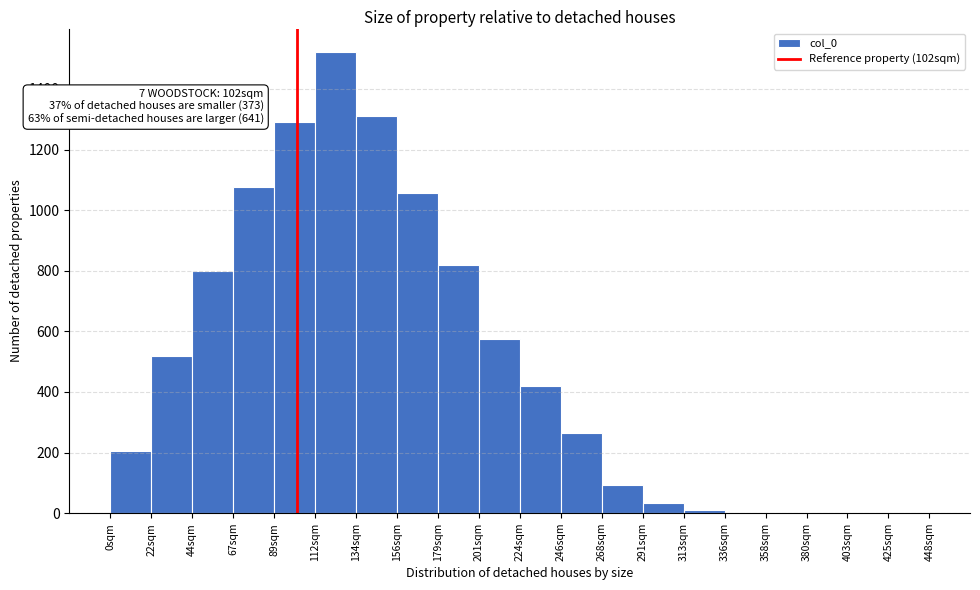

Over which range of the x-axis is the bar tallest?

110 to 135